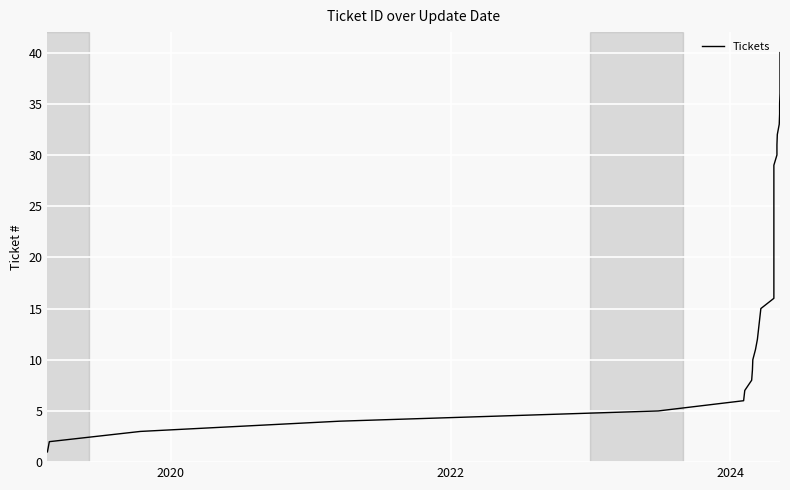

Count the number of categories in the chart.

40